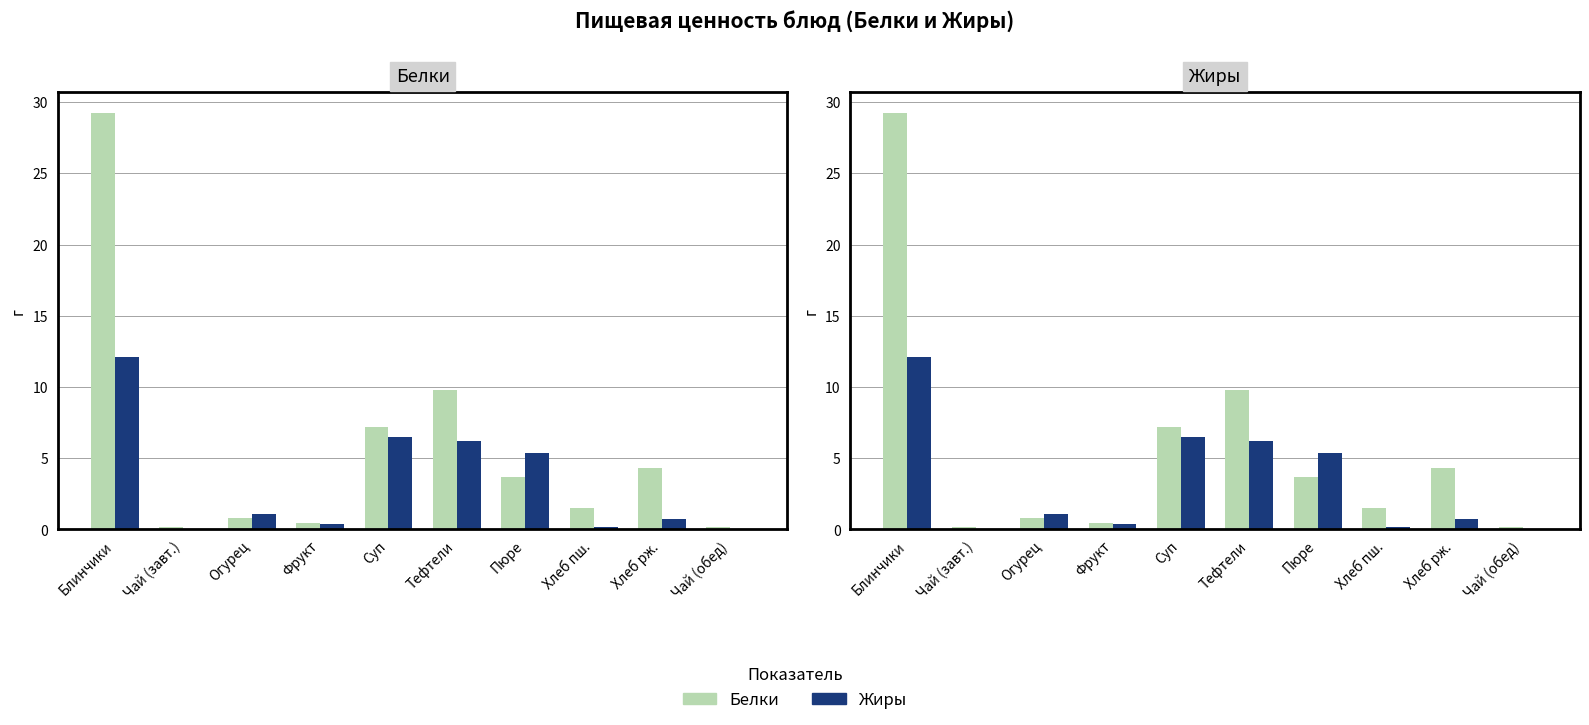

What are all the series names shown in the legend?

Белки, Жиры